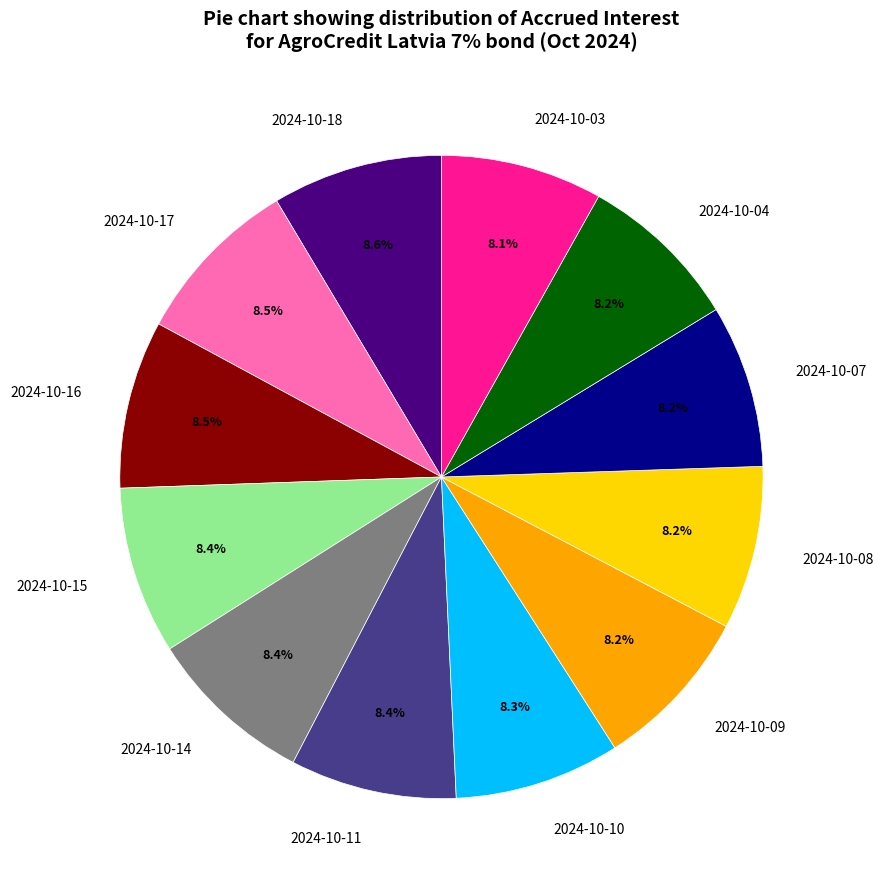

To the nearest percent, what percentage of the pie is 2024-10-09?

8%